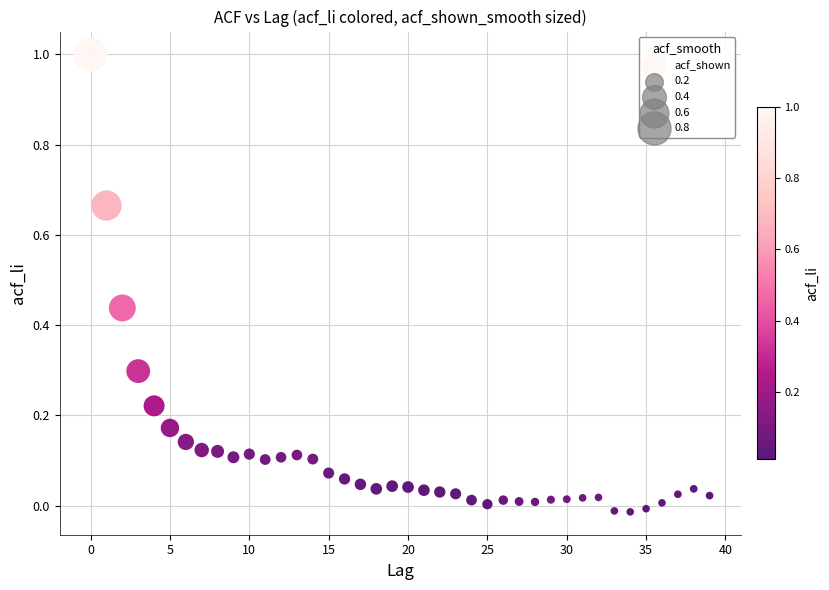

What is the range of Y values (max minus min)?

1.0